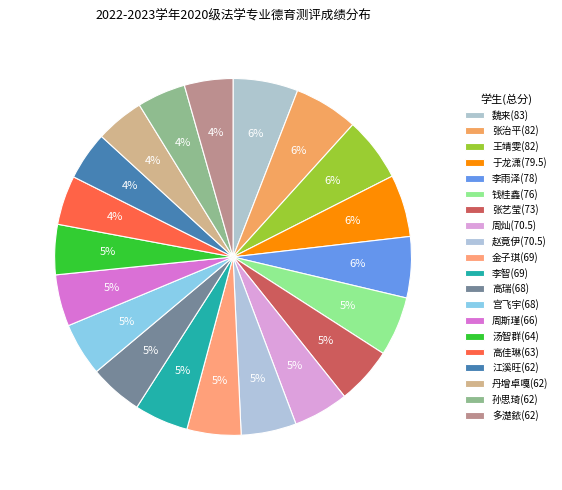

Do 张艺莹(73) and 江溪旺(62) together represent more than half of the pie?

No